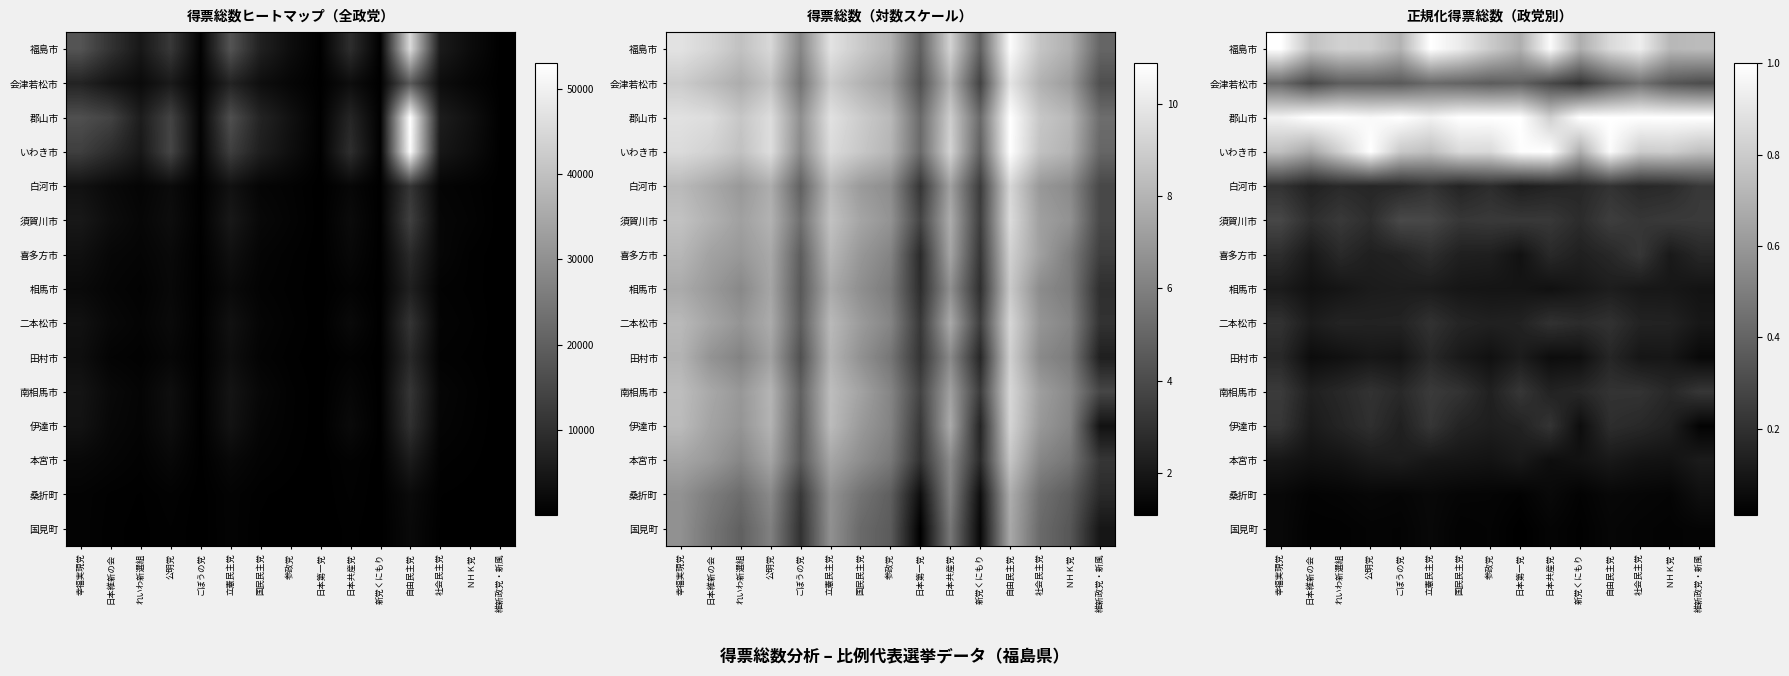

Rank the series by their maximum value, from lowest to highest.

国見町, 桑折町, 本宮市, 相馬市, 田村市, 二本松市, 伊達市, 喜多方市, 白河市, 南相馬市, 須賀川市, 会津若松市, 福島市, 郡山市, いわき市